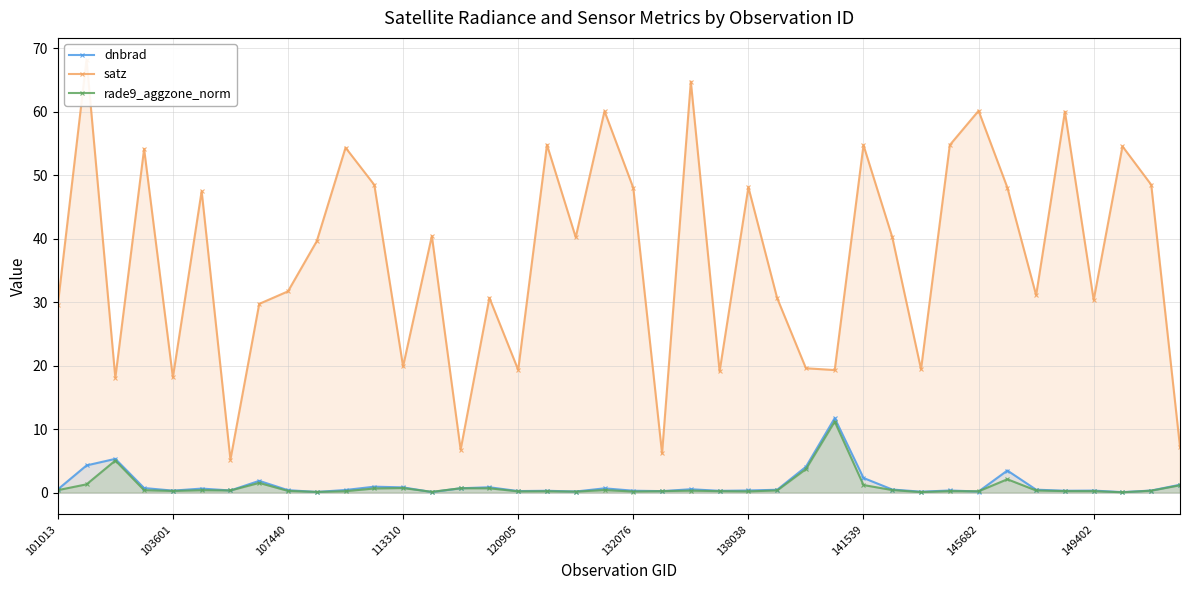

What is the minimum value shown in the chart?

0.1